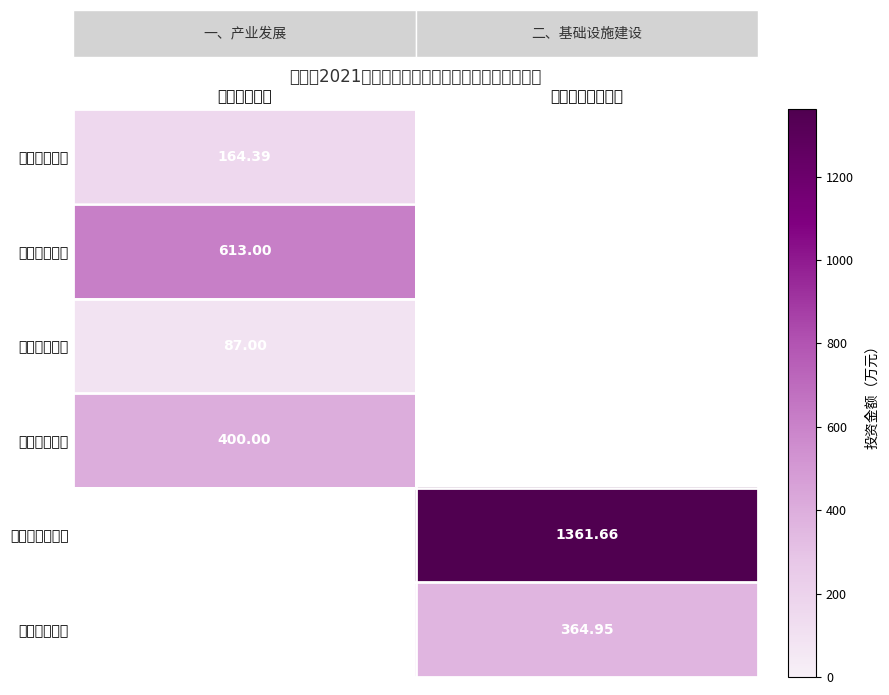

At 一、产业发展, list the series in order from largest to smallest.

林果供水工程, 就业车间奖补, 畜牧产业发展, 村道路硬化桥梁, 道路边坡治理, 农业配套设施